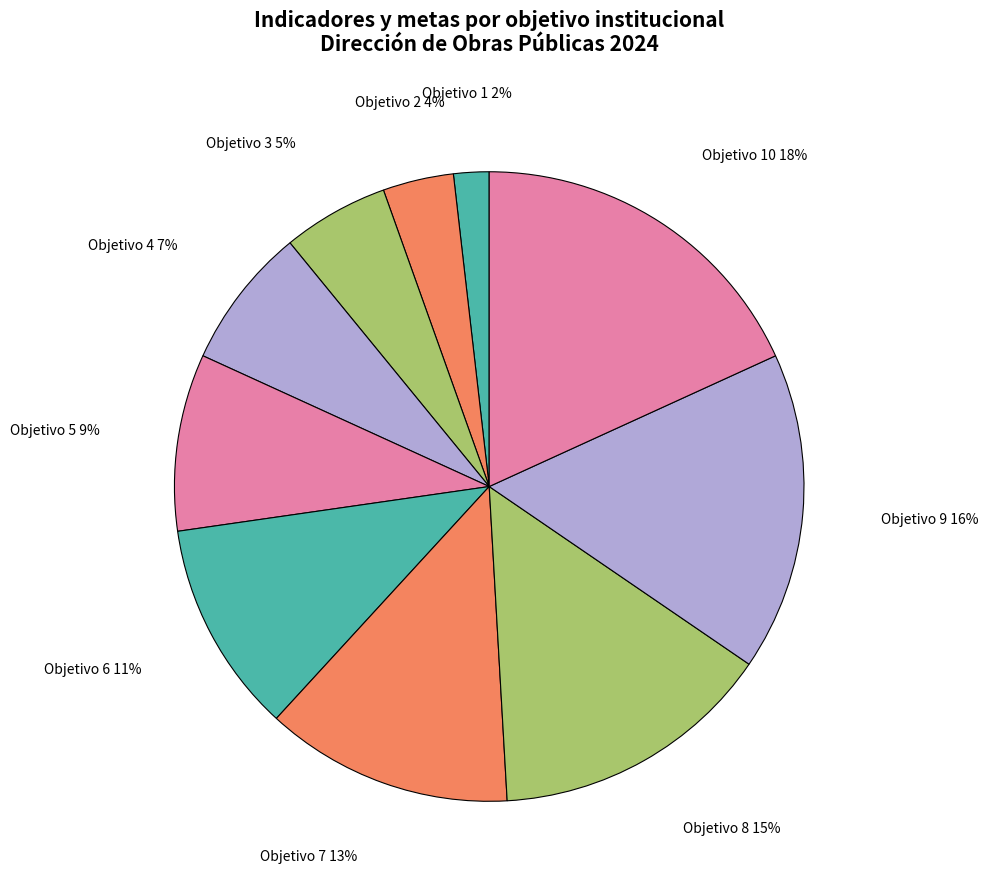

True or false: Objetivo 7 accounts for 26% of the total.

False